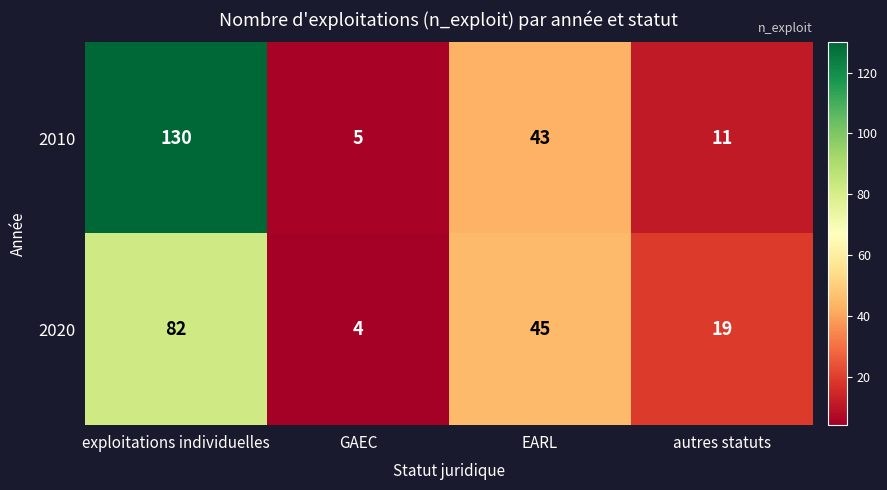

What is the spread (max minus min) of values at exploitations individuelles?

48